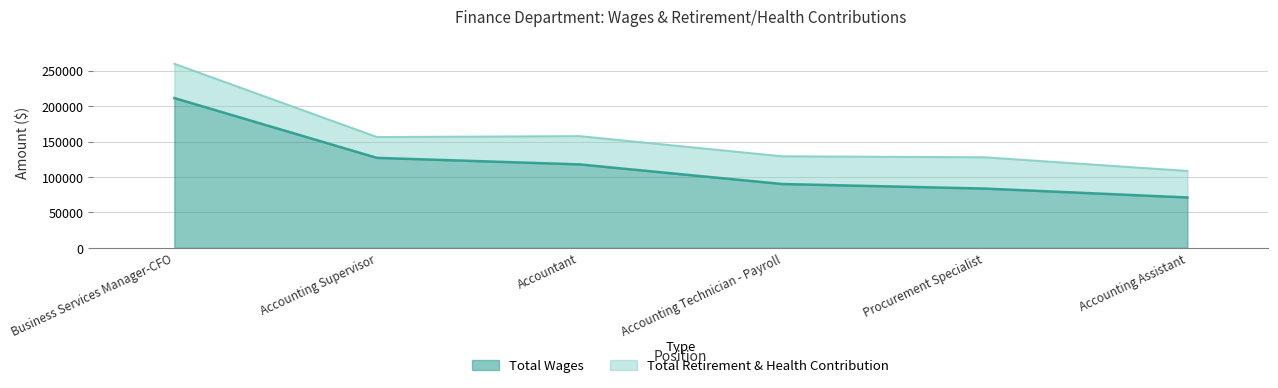

What is the average value?

116766